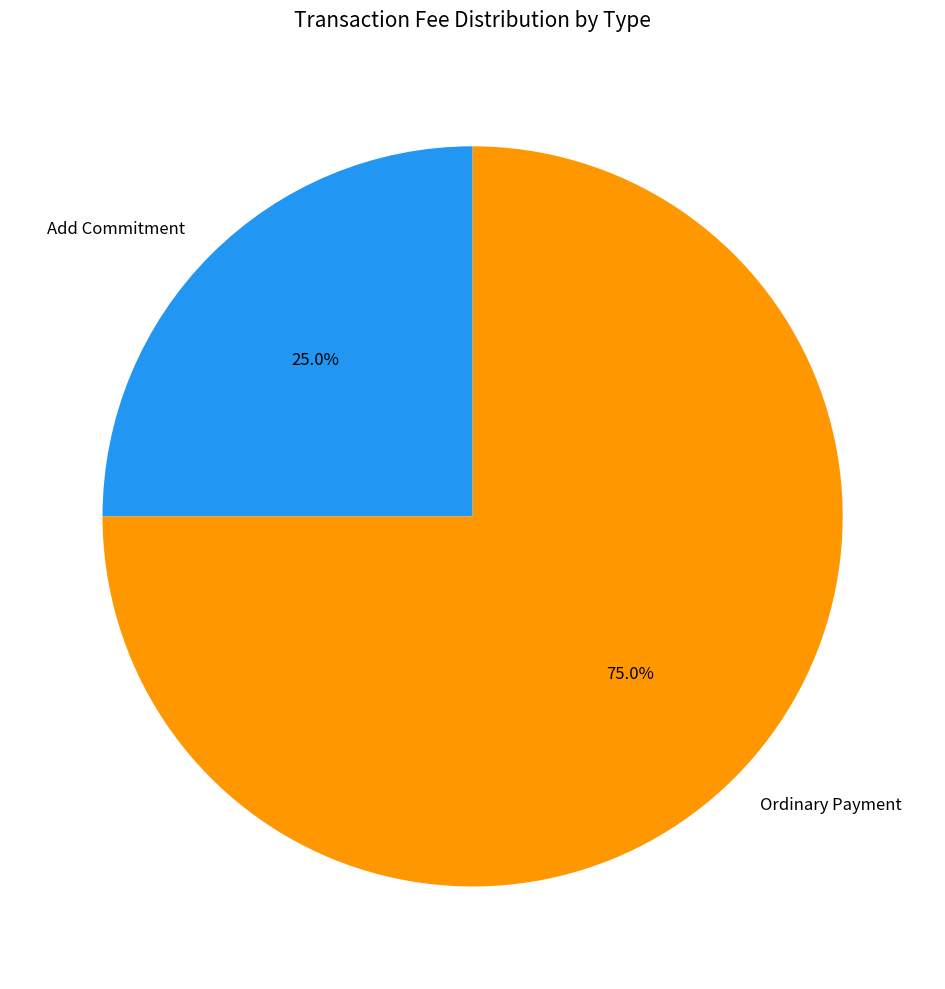

Which category accounts for the majority?

Ordinary Payment